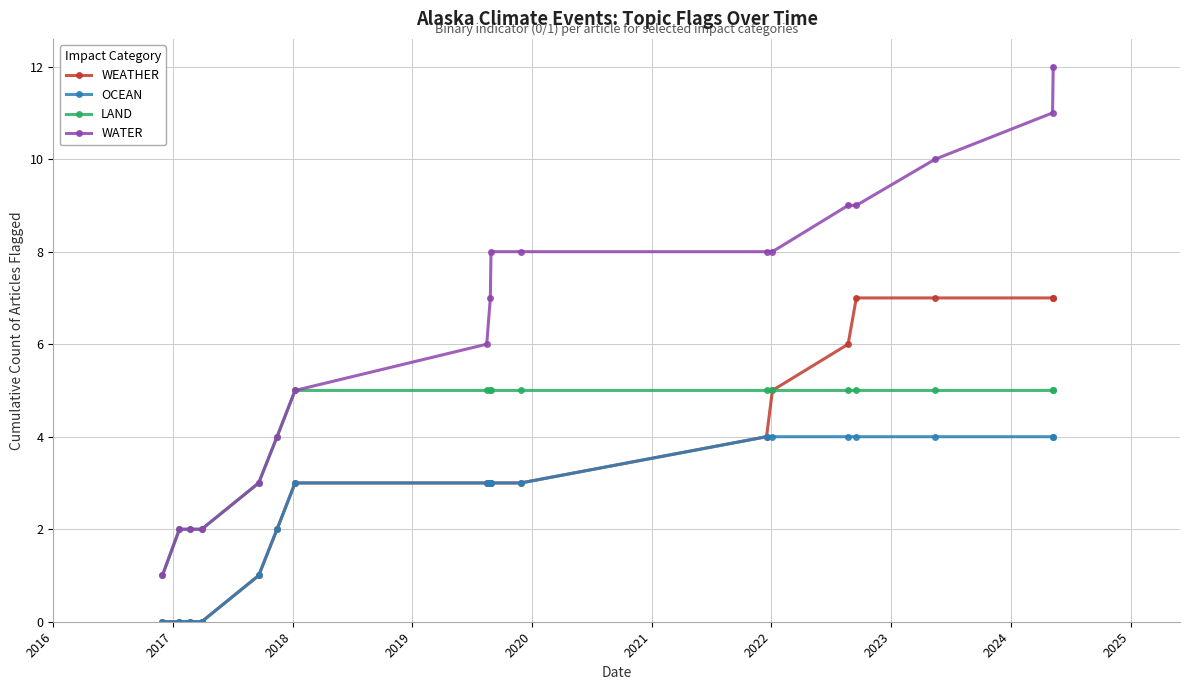

True or false: WATER and OCEAN intersect in this chart.

False